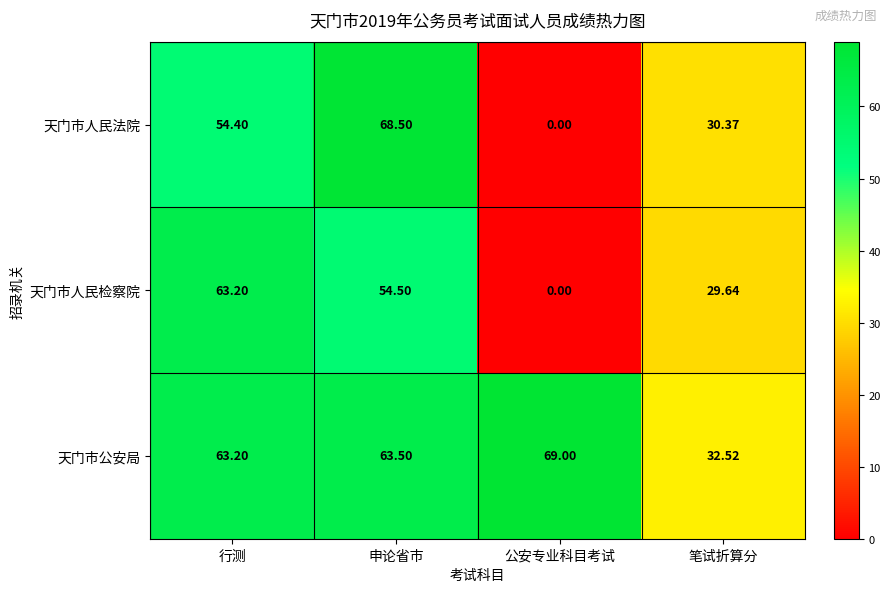

At which label is 天门市人民法院 closest to 34?

笔试折算分